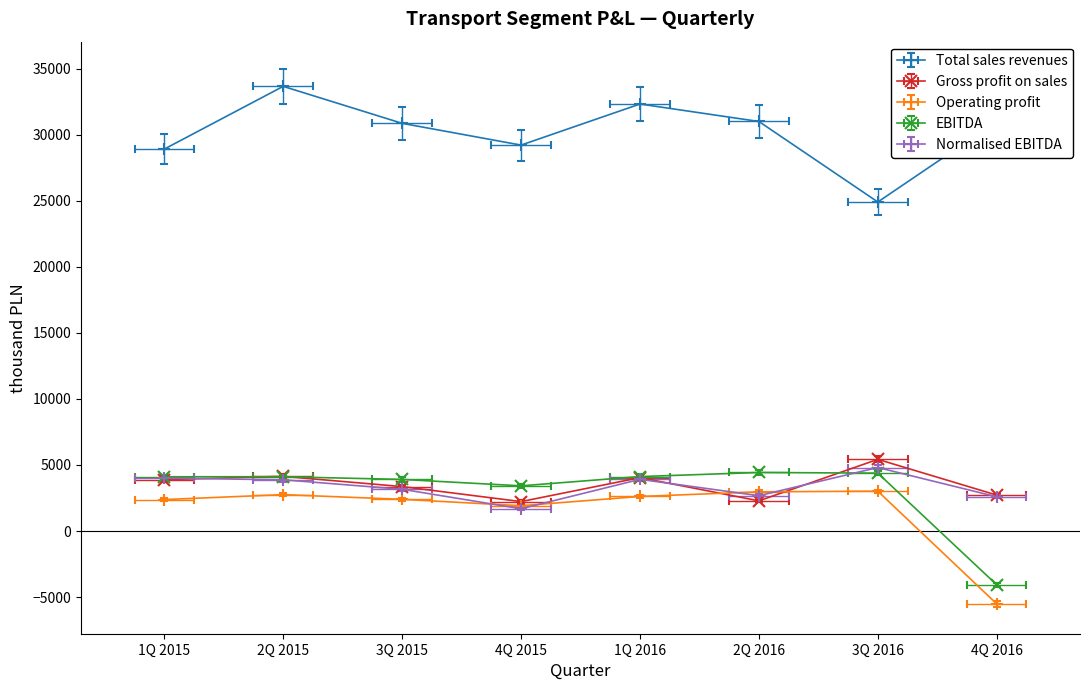

Rank the series at 1Q 2015 from lowest to highest value.

Operating profit, Gross profit on sales, Normalised EBITDA, EBITDA, Total sales revenues